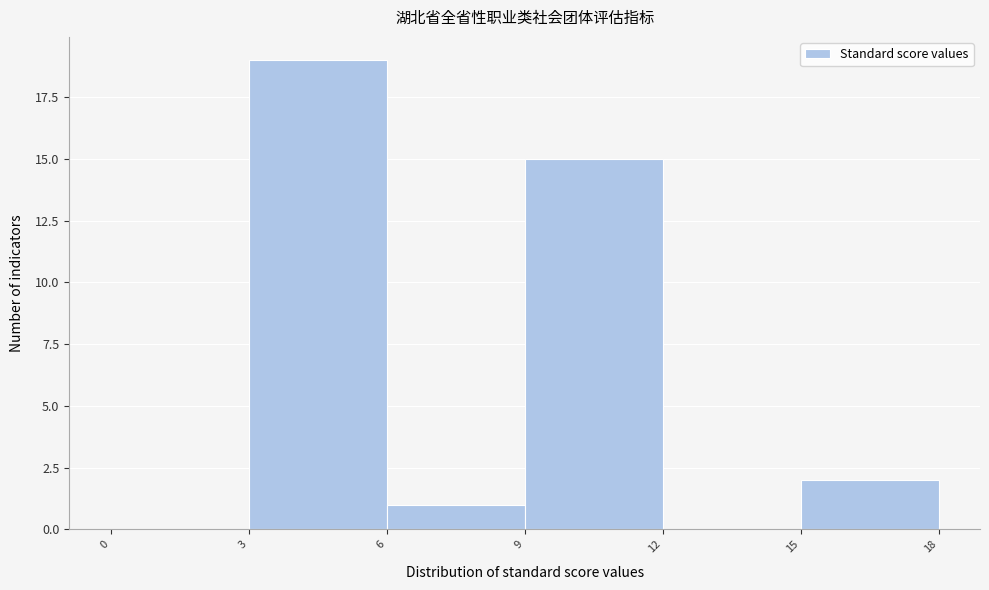

Which range on the x-axis has the tallest bar?

3 to 6